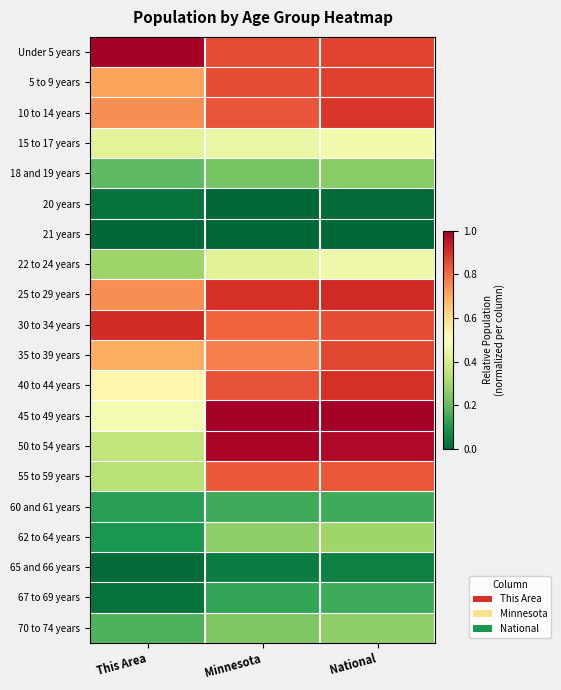

Rank the series by their maximum value, from lowest to highest.

21 years, 20 years, 65 and 66 years, 60 and 61 years, 67 to 69 years, 18 and 19 years, 70 to 74 years, 62 to 64 years, 22 to 24 years, 15 to 17 years, 55 to 59 years, 35 to 39 years, 5 to 9 years, 10 to 14 years, 40 to 44 years, 30 to 34 years, 25 to 29 years, 50 to 54 years, Under 5 years, 45 to 49 years